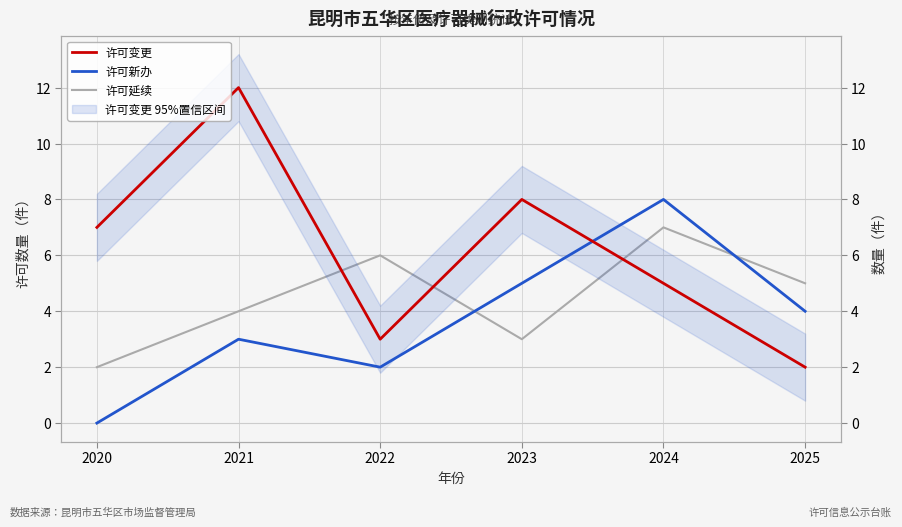

Reading left to right, transcribe all the data shown in this chart.

许可变更: 2020=7	2021=12	2022=3	2023=8	2024=5	2025=2
许可新办: 2020=0	2021=3	2022=2	2023=5	2024=8	2025=4
许可延续: 2020=2	2021=4	2022=6	2023=3	2024=7	2025=5